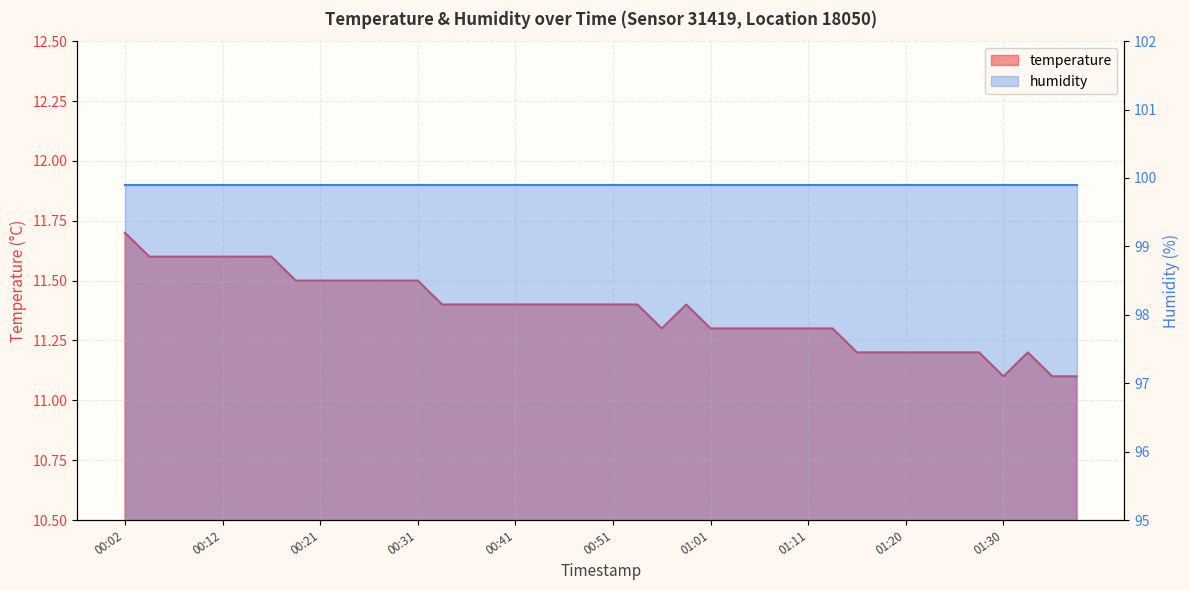

Which label corresponds to the smallest value in the chart?

01:30